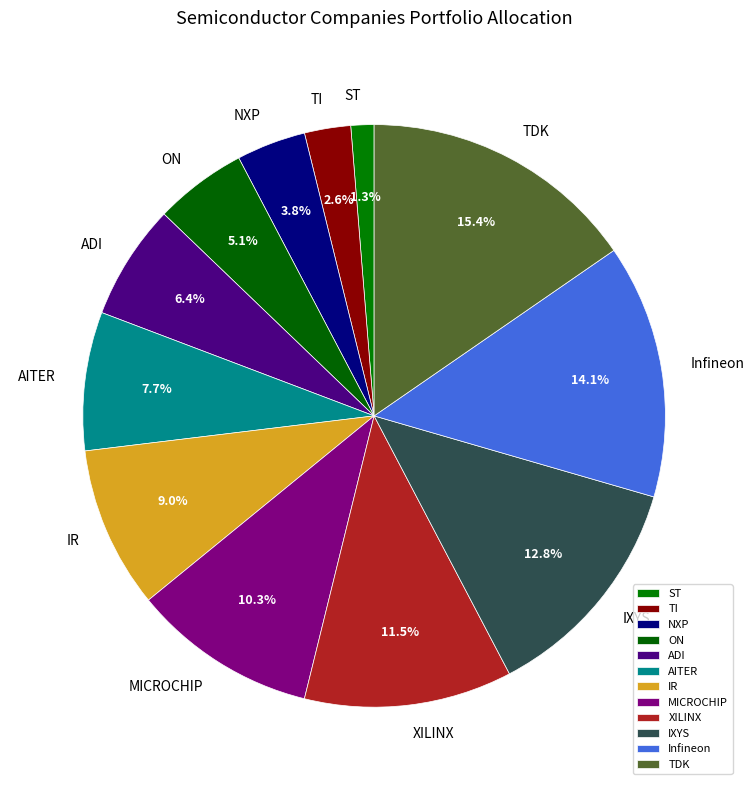

To the nearest percent, what portion does ON represent?

5%